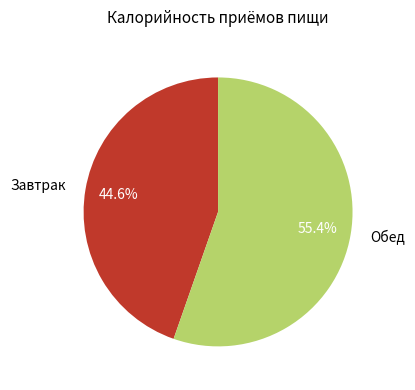

What is the majority slice?

Обед